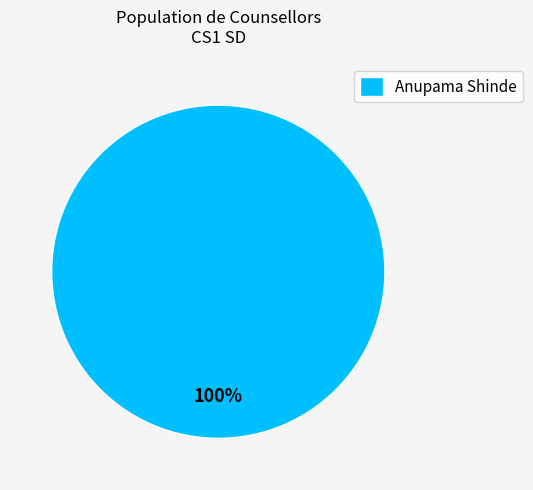

True or false: Anupama Shinde accounts for 92% of the total.

False